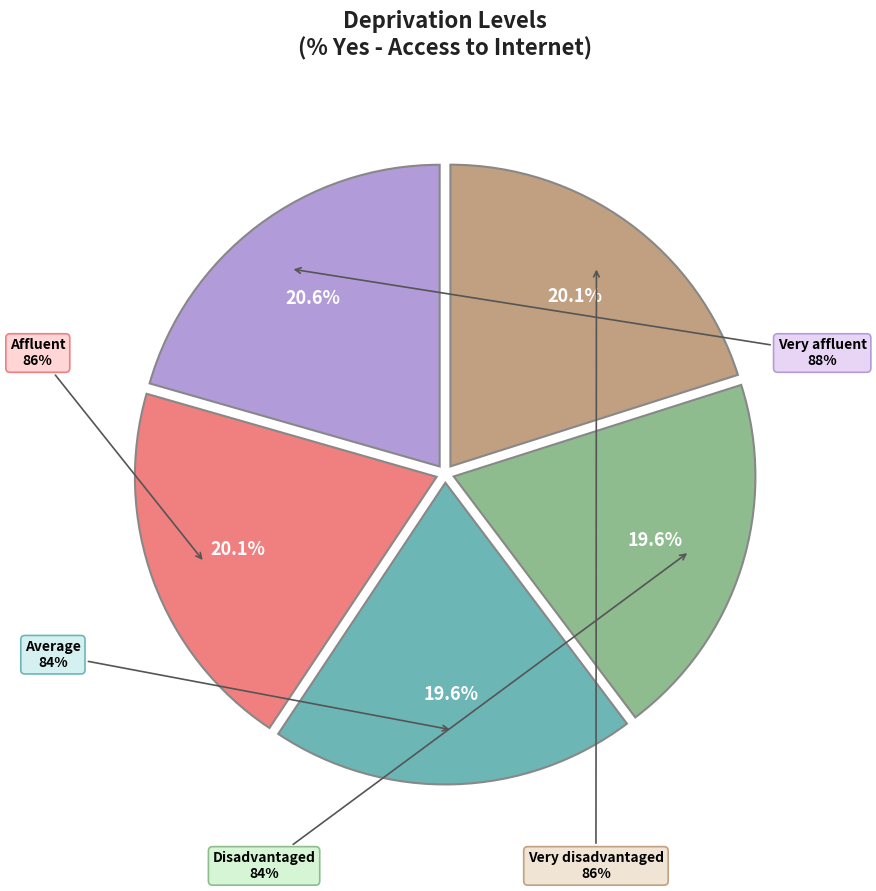

What is the ratio of the value at Disadvantaged to the value at Very affluent?

1.0